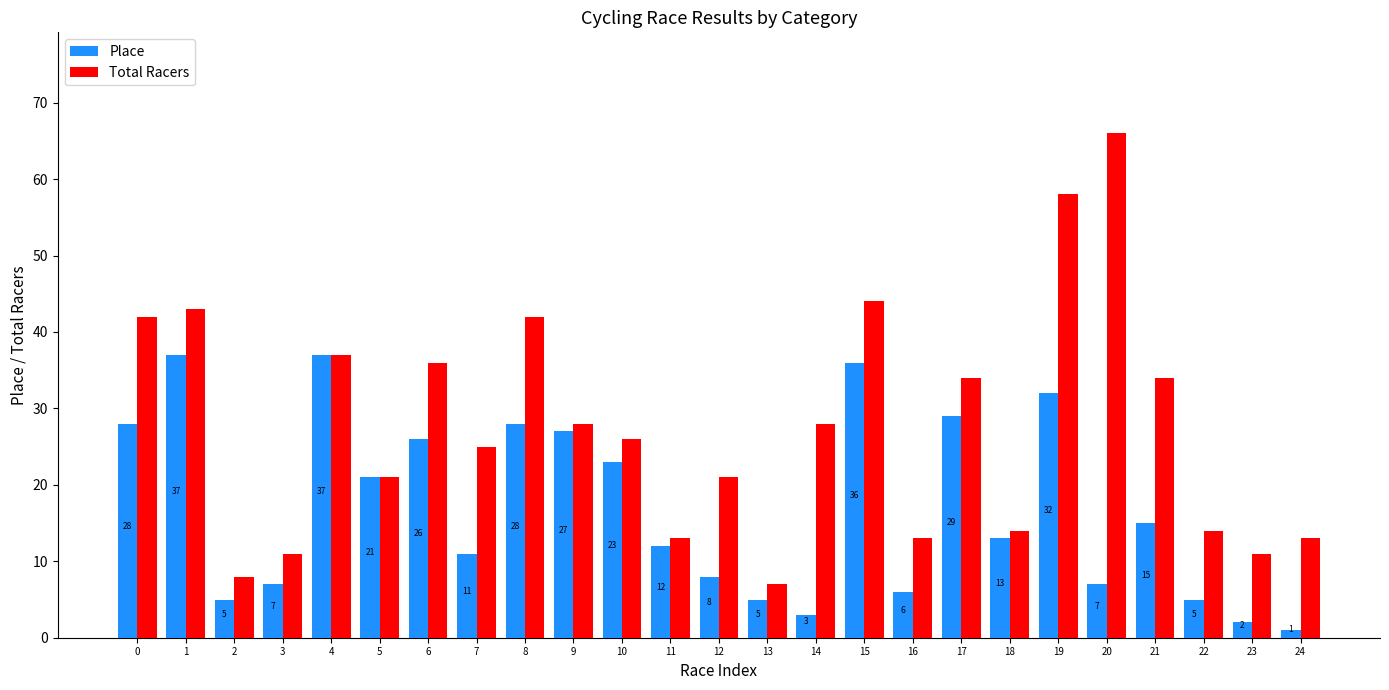

Rank the series by their maximum value, from highest to lowest.

Total Racers, Place